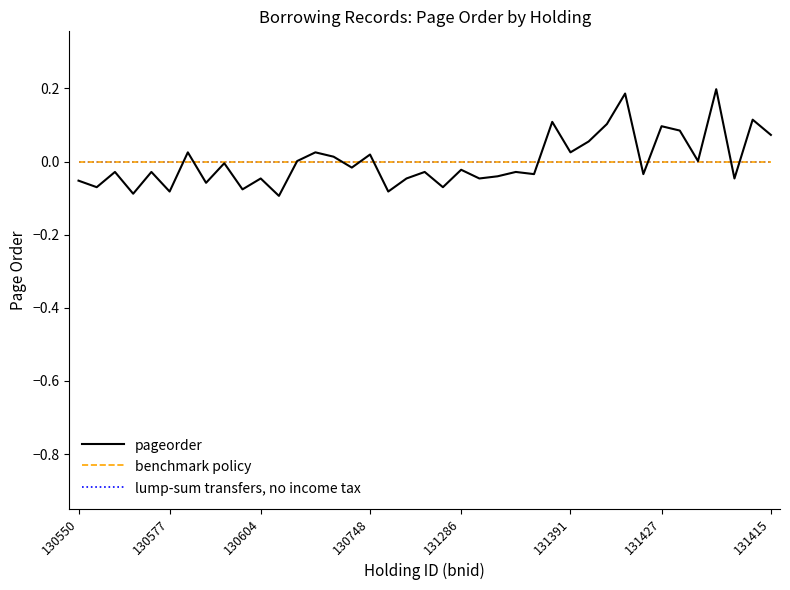

What is the difference between the maximum and minimum values in the pageorder series?

0.3